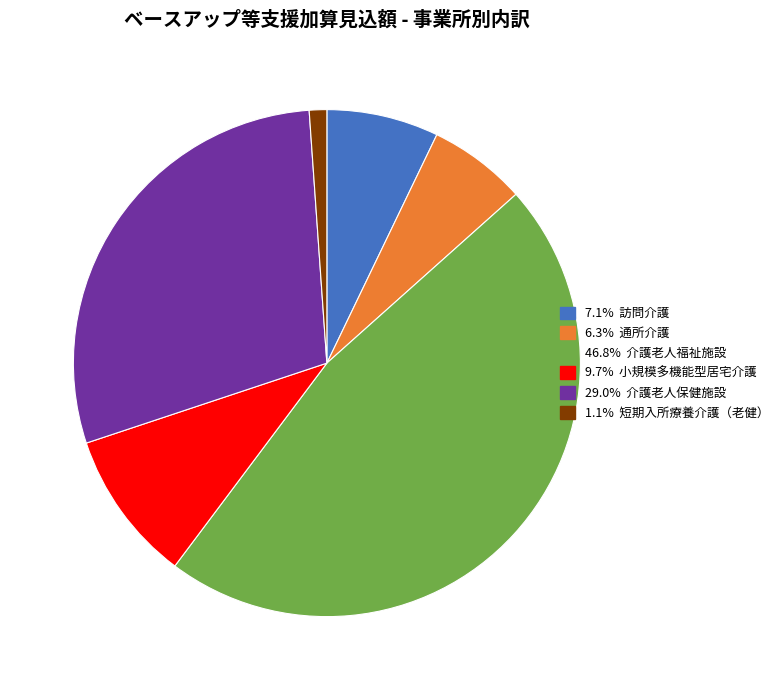

Is there any slice that represents more than half of the pie?

No